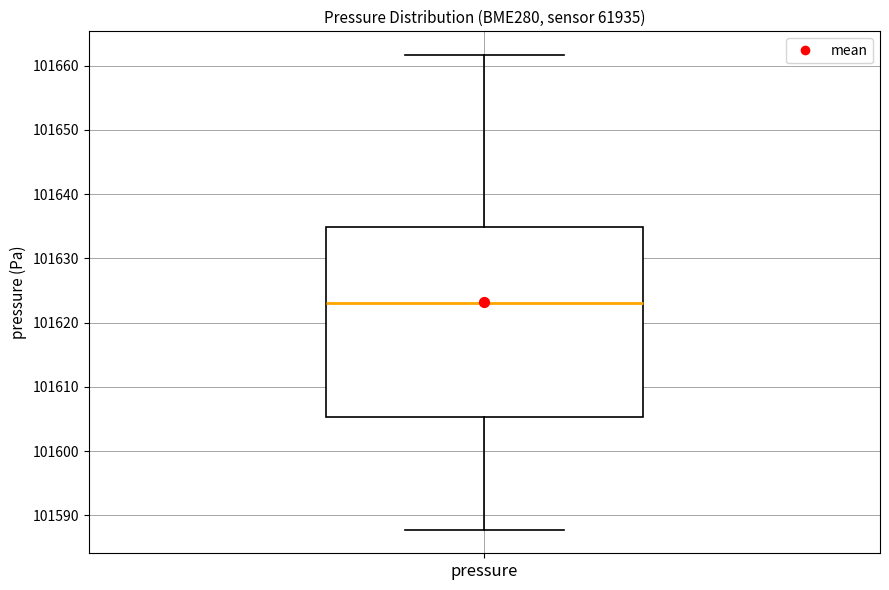

Where does the upper whisker of the box for pressure end on the y-axis? The values are not printed on the chart, so give them approximately, as read against the axis.

101662